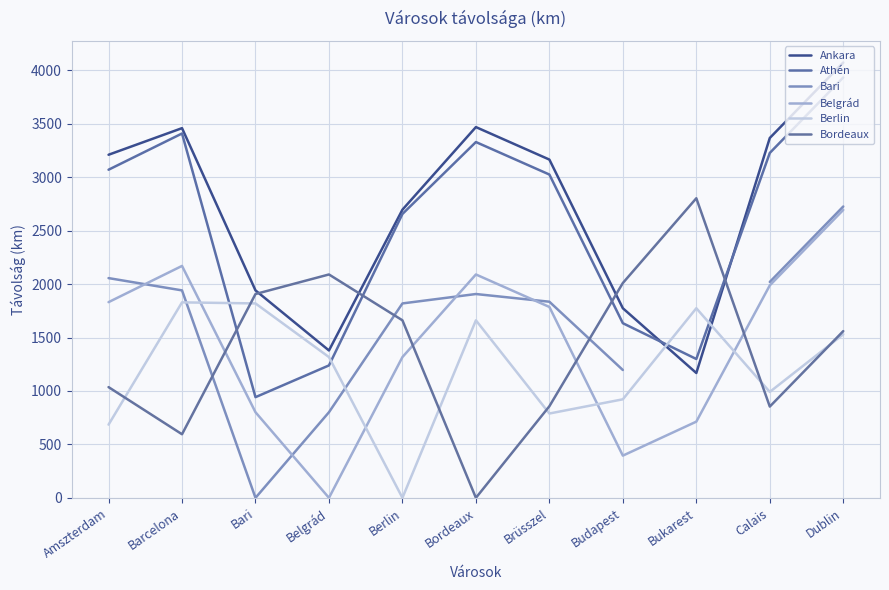

True or false: Berlin has a value of 2678.3 at Bukarest.

False